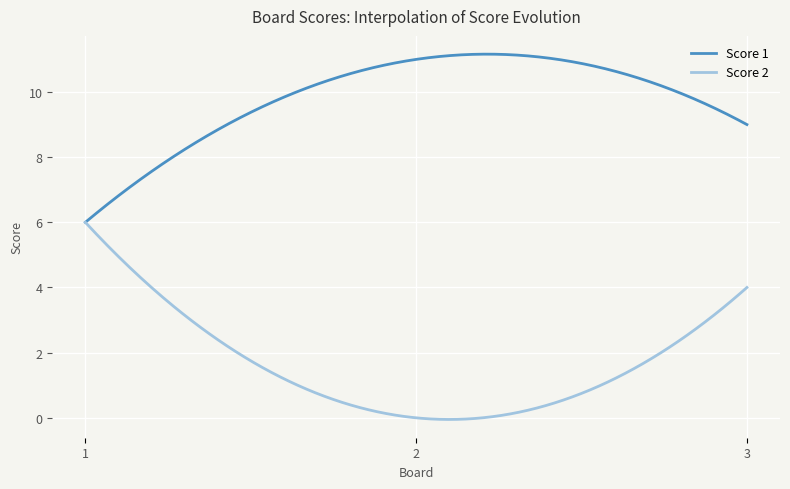

How many categories are shown in the chart?

300